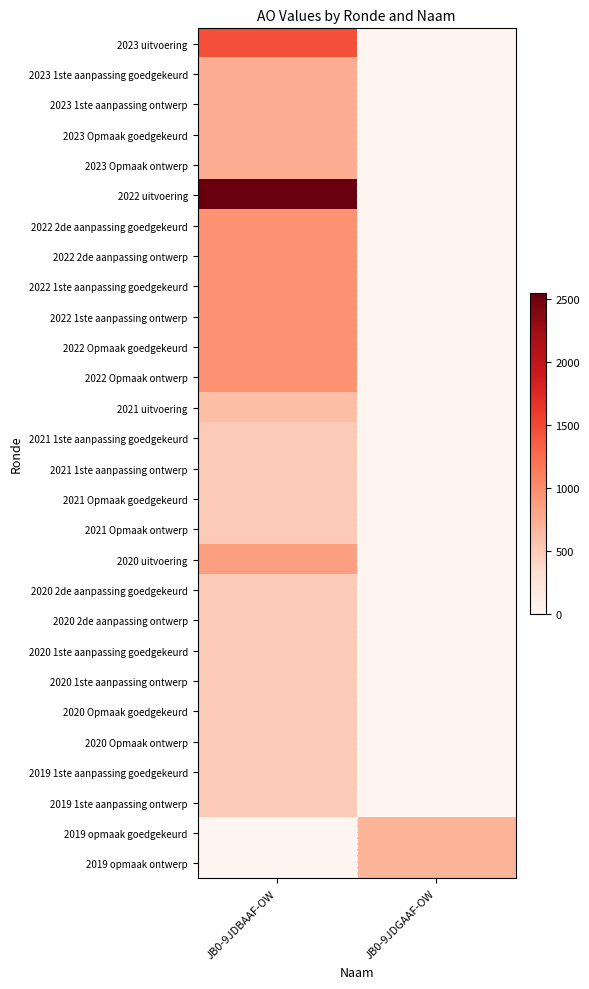

Which label corresponds to the largest value in the chart?

JB0-9JDBAAF-OW